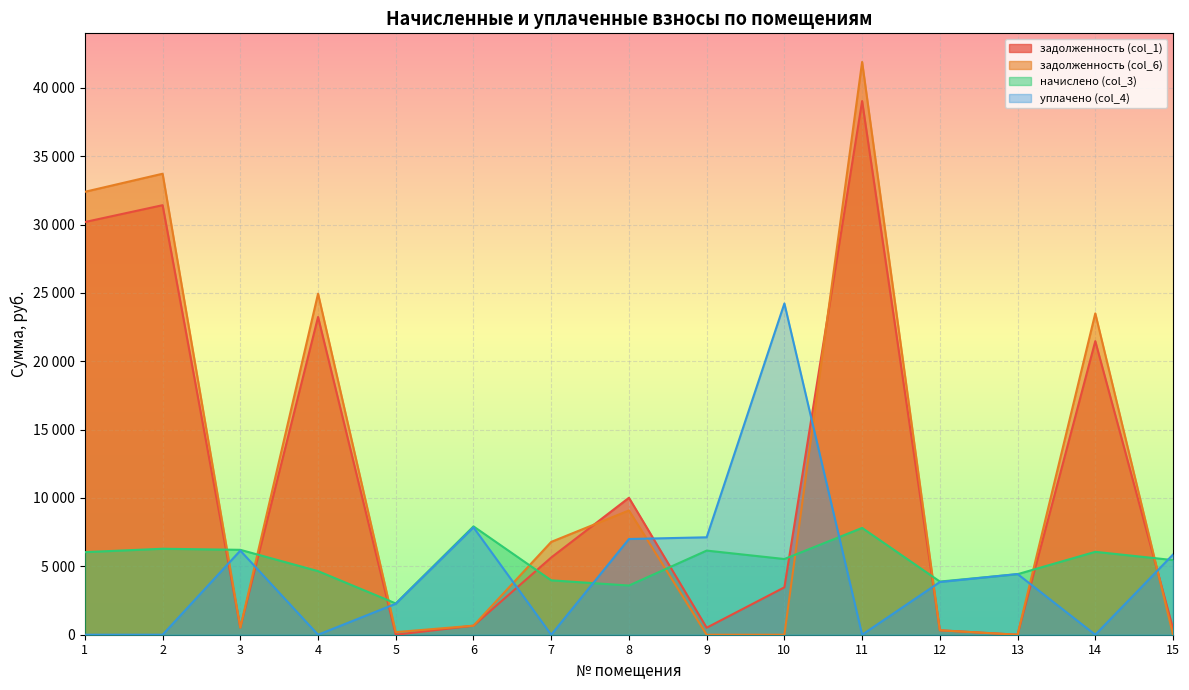

How many data points in уплачено (col_4) are above 3854?

8